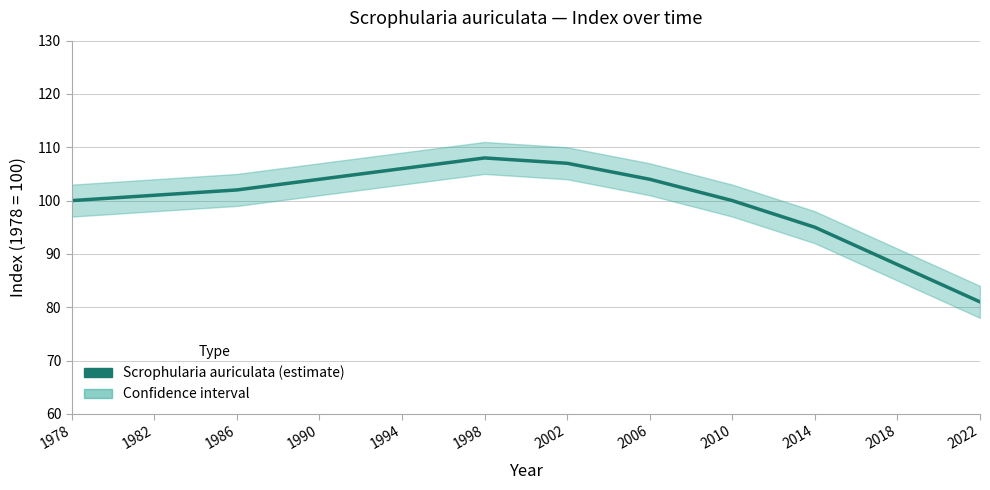

What is the difference between the second highest and minimum values?

26